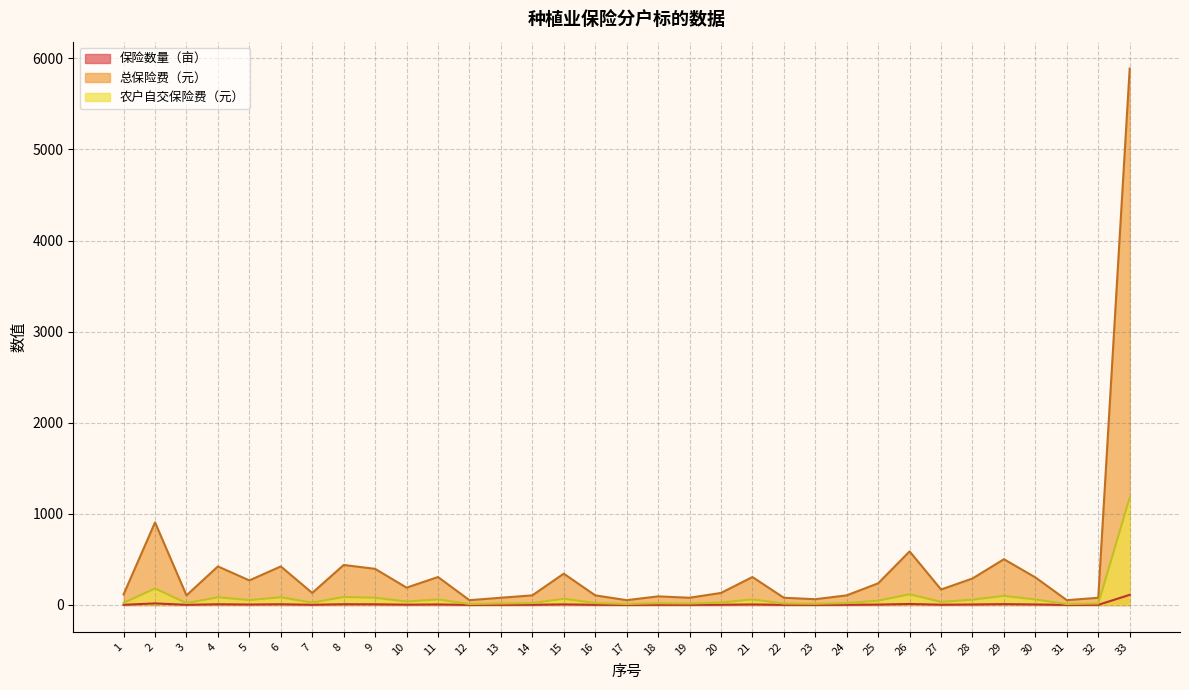

What is the value of the 农户自交保险费（元） point at the 14th from the left?

21.2